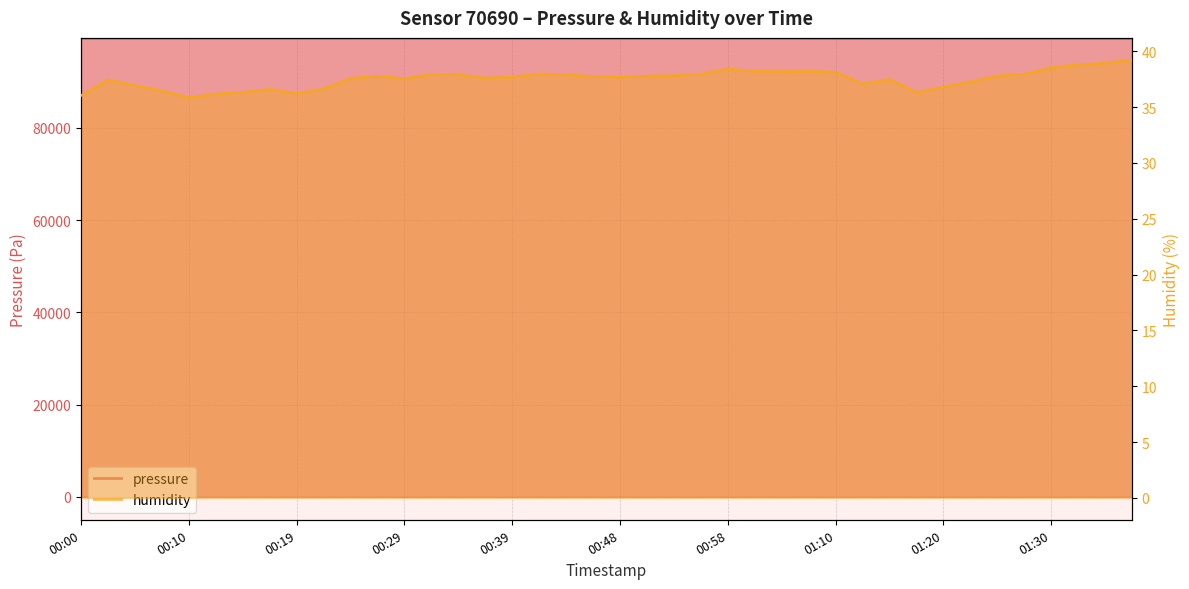

What is the value of the pressure point at the 18th from the left?

99465.4